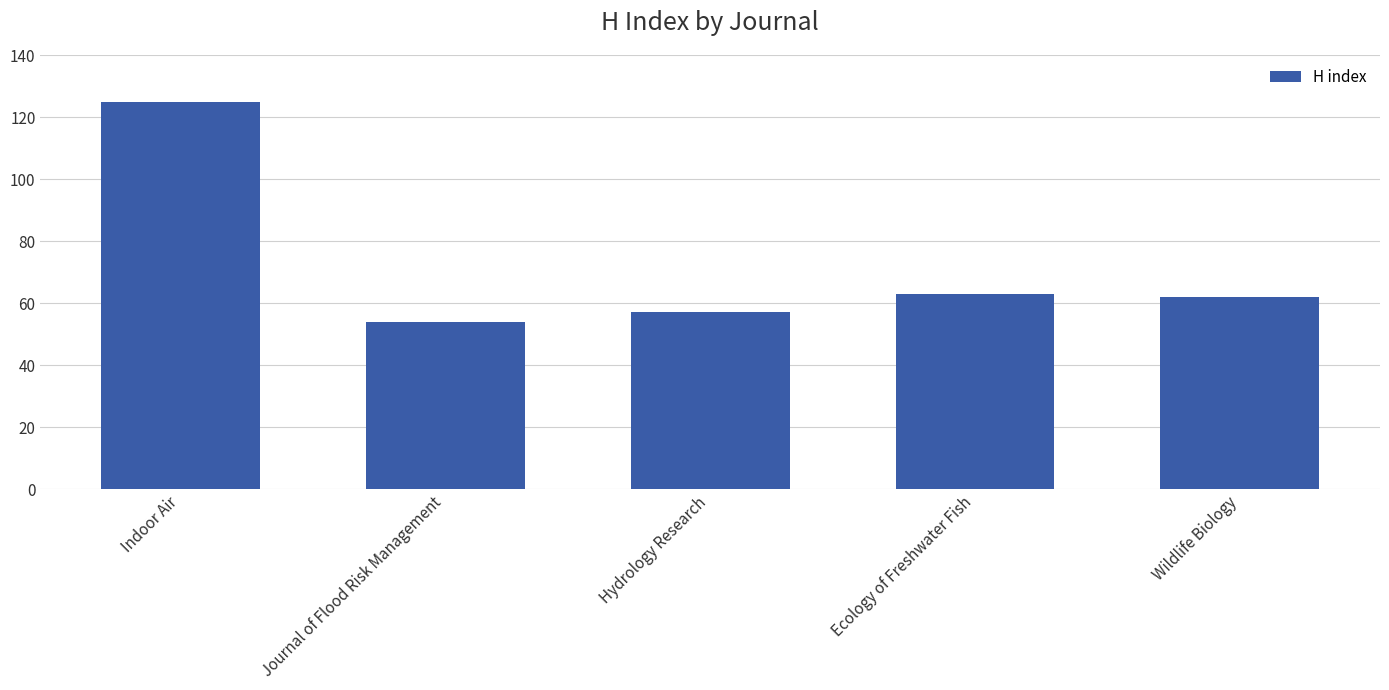

What is the average value?

72